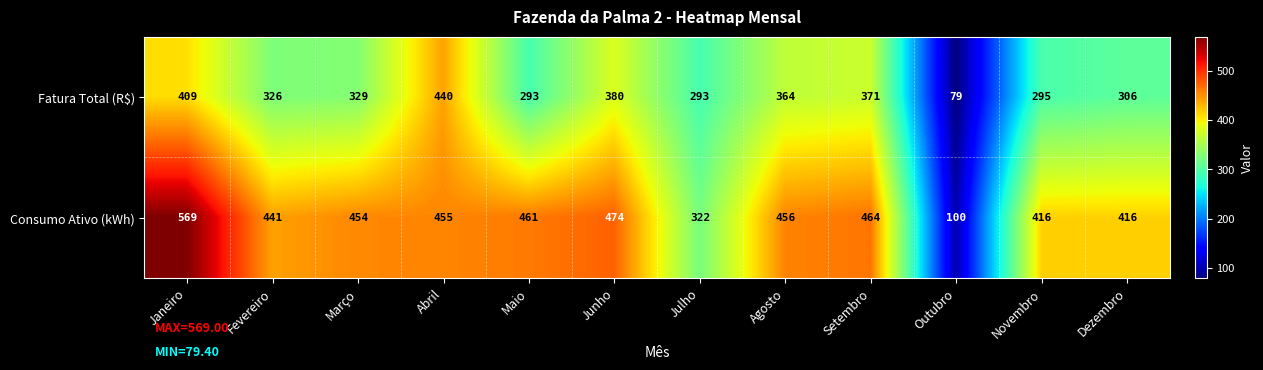

What is the difference between the highest and lowest values at Fevereiro?

115